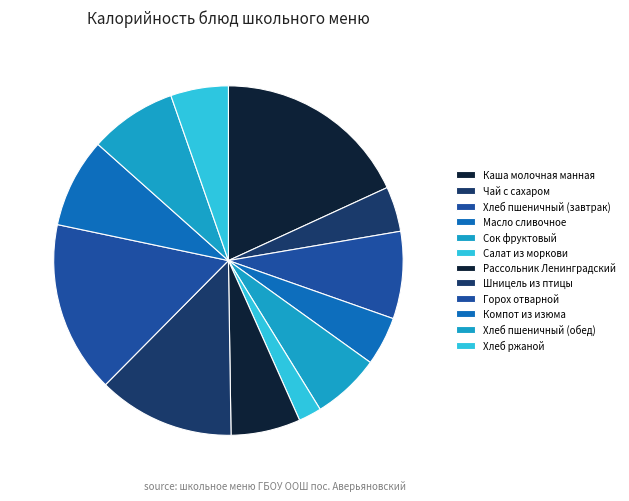

Count the number of slices in the pie.

12